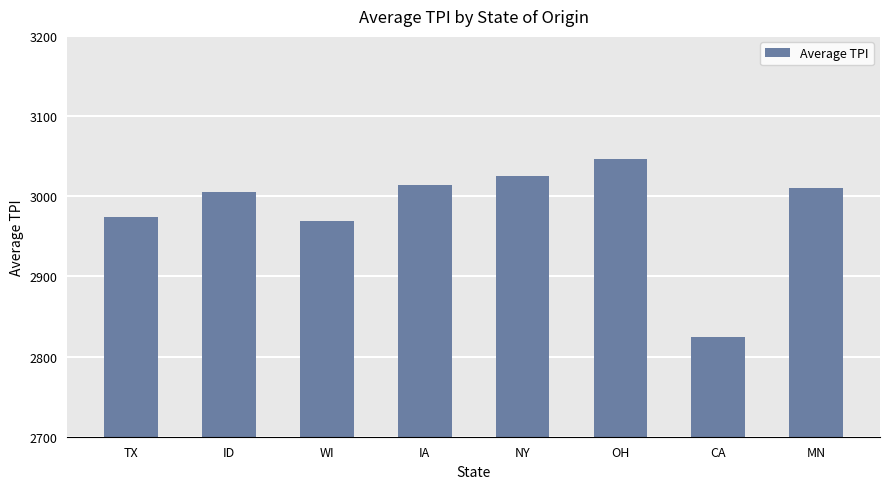

Which category has the lowest value across all series?

CA